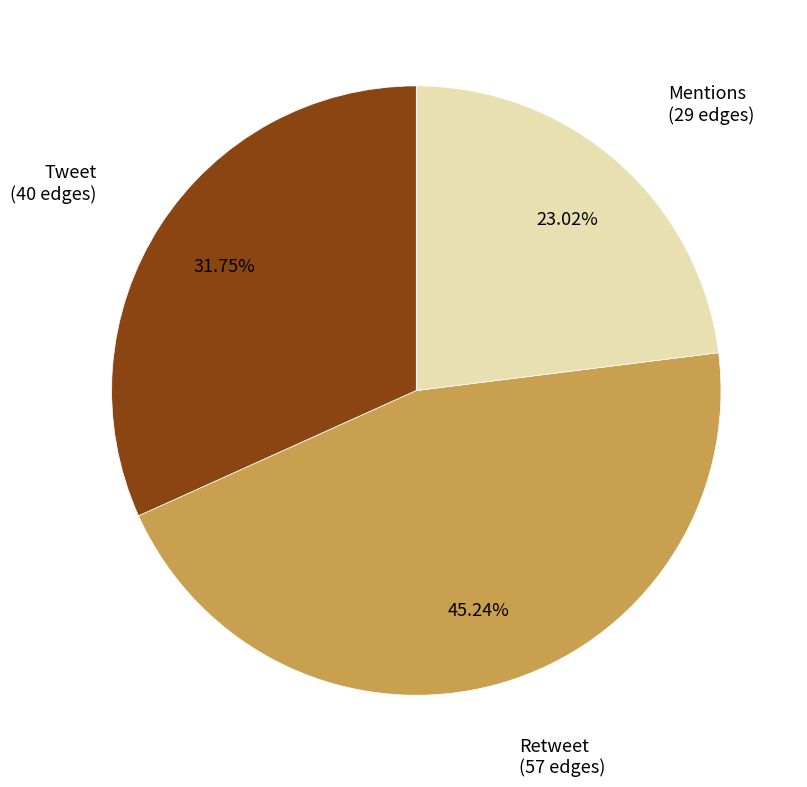

Approximately how many times larger is the value at Tweet compared to Retweet?

0.7